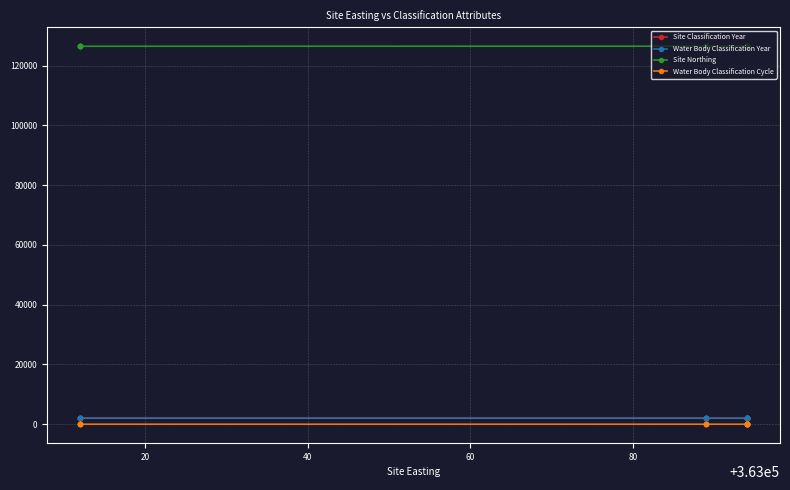

What is the approximate value of Water Body Classification Cycle at 20?

1